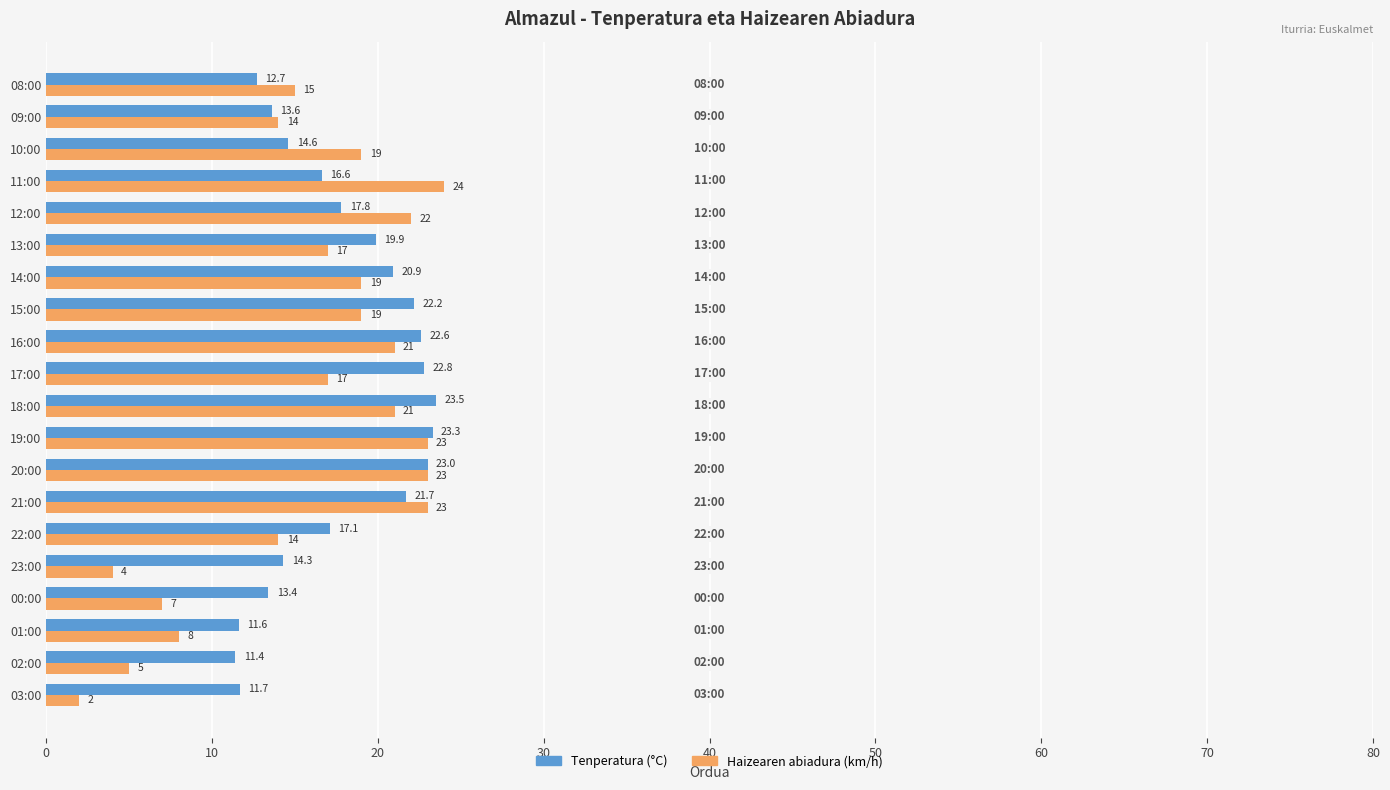

At 23:00, list the series in order from largest to smallest.

Tenperatura (°C), Haizearen abiadura (km/h)